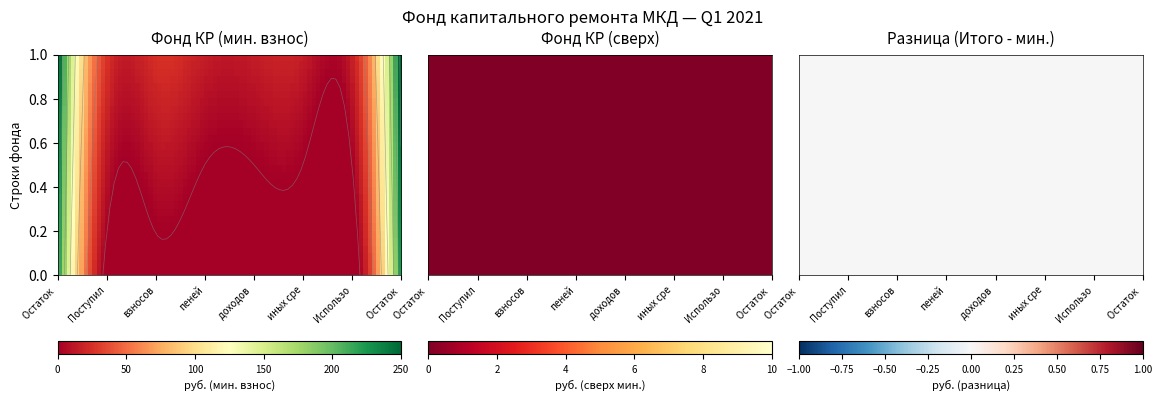

Where does the Итого фонд капитального ремонта series first go above 9?

Остаток на начало